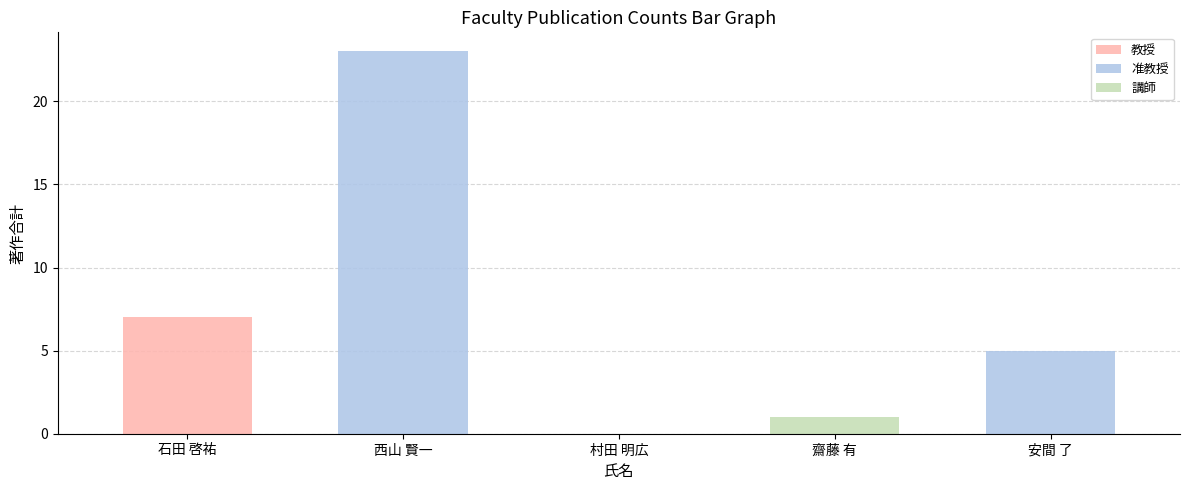

Which series changed the most between 村田 明広 and 齋藤 有?

講師